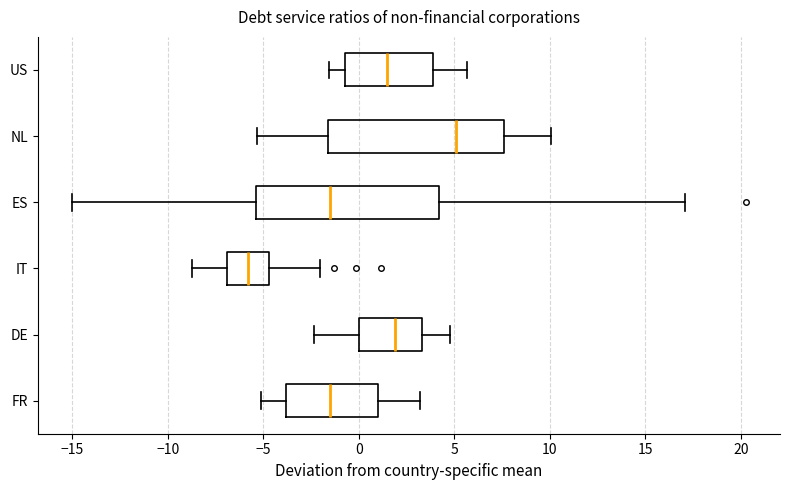

Which box's median line is the furthest to the right?

NL